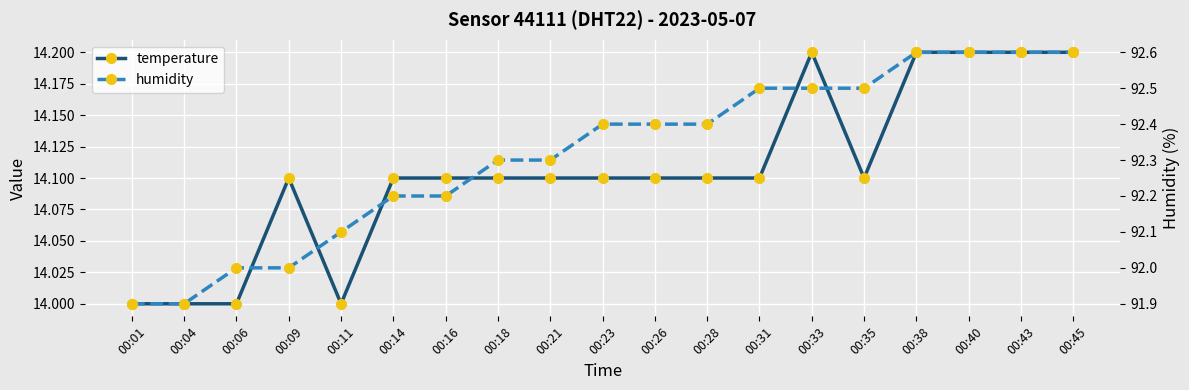

True or false: temperature and humidity cross at least once.

False